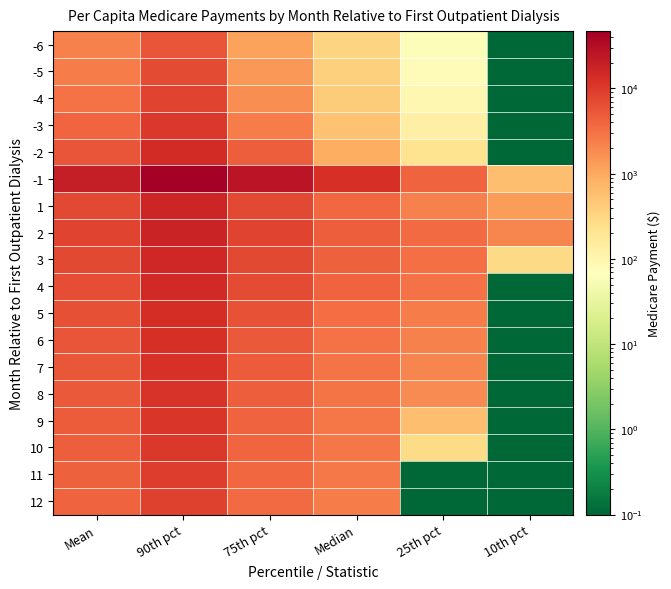

Which category has the highest value across all series?

90th pct